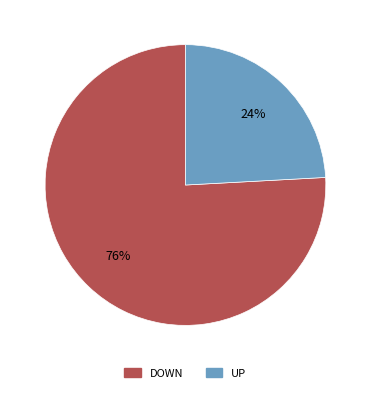

Is the sum of DOWN and UP greater than half?

Yes